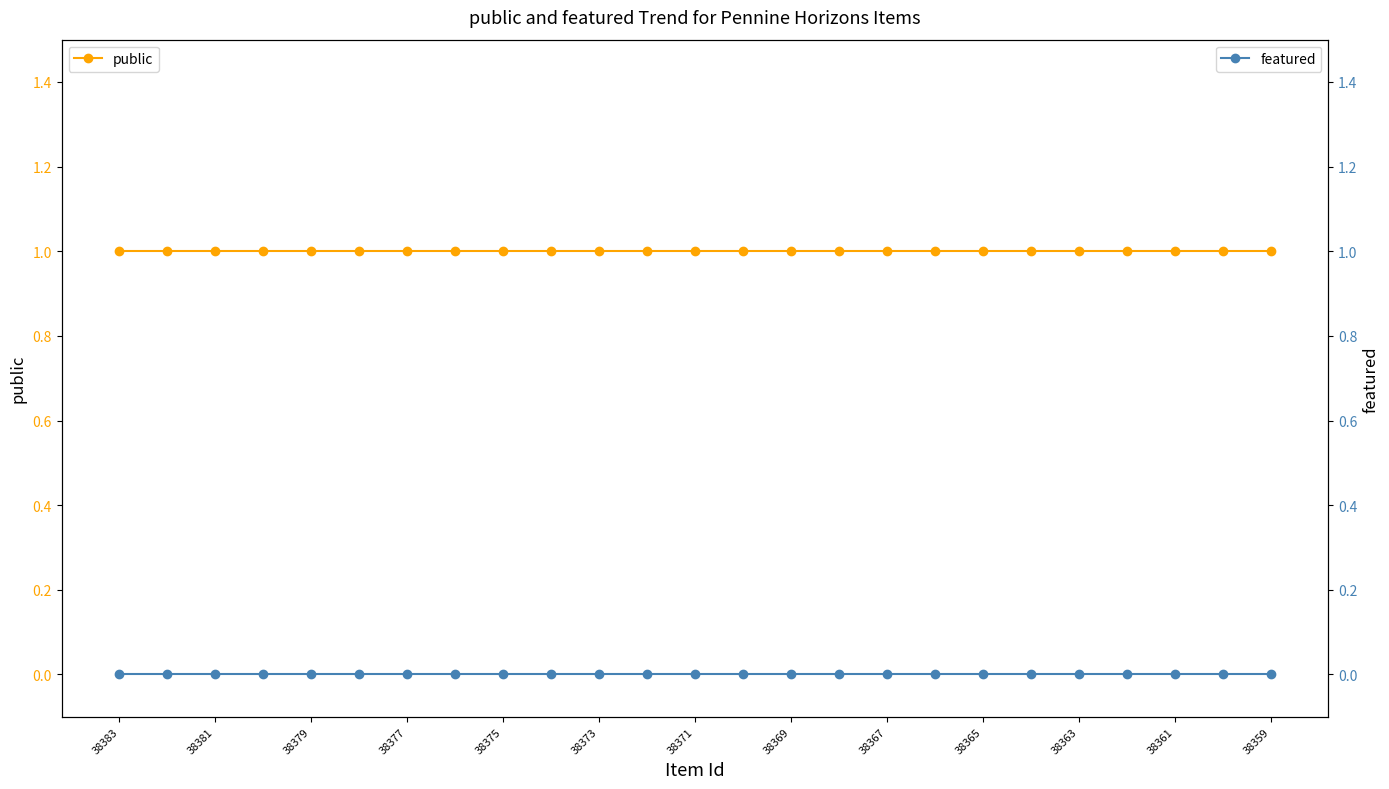

Which series has the largest range (max minus min)?

public